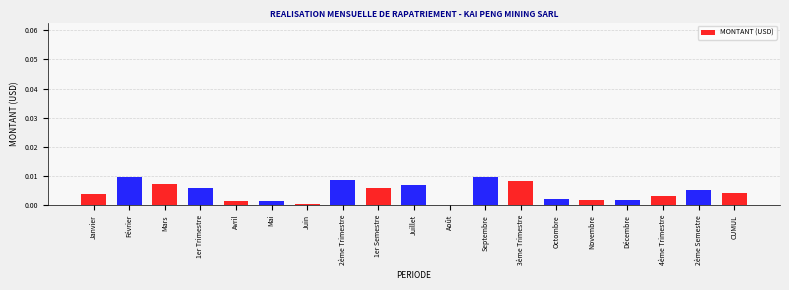

True or false: the data shows 0.0 at Juin.

True